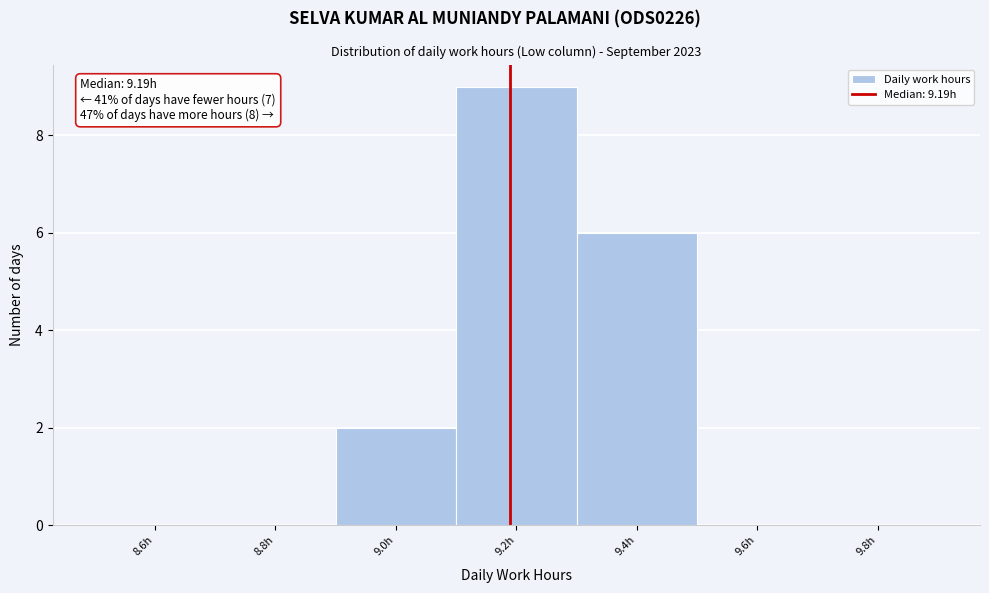

Which range on the x-axis has the tallest bar?

9.1 to 9.3